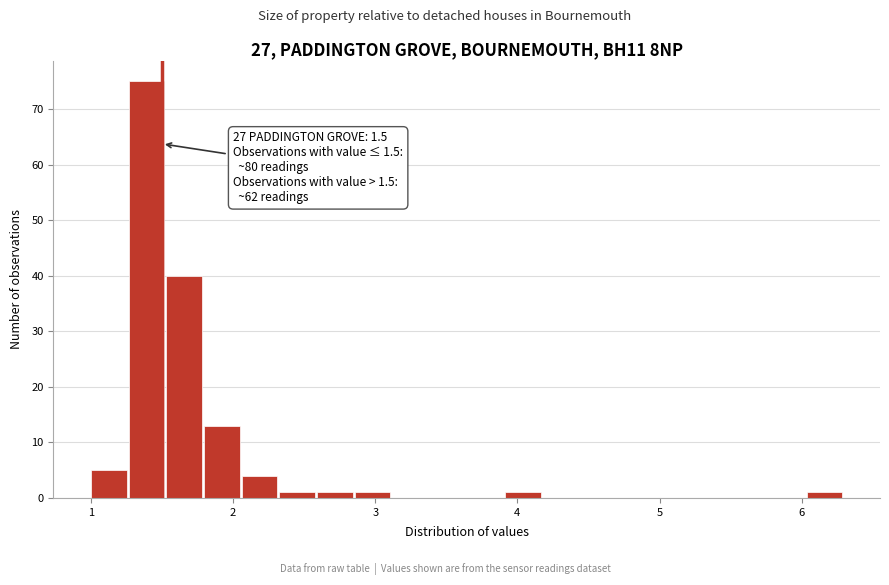

Read against the x-axis, roughly where is the centre of the tallest bar?

1.4